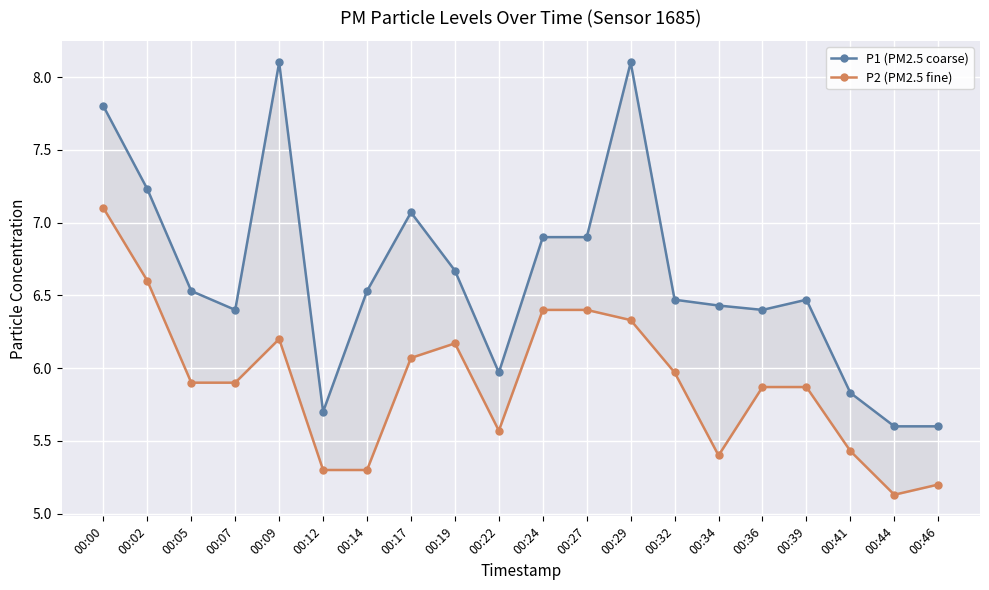

What is the total value across all series at 00:12?

11.0